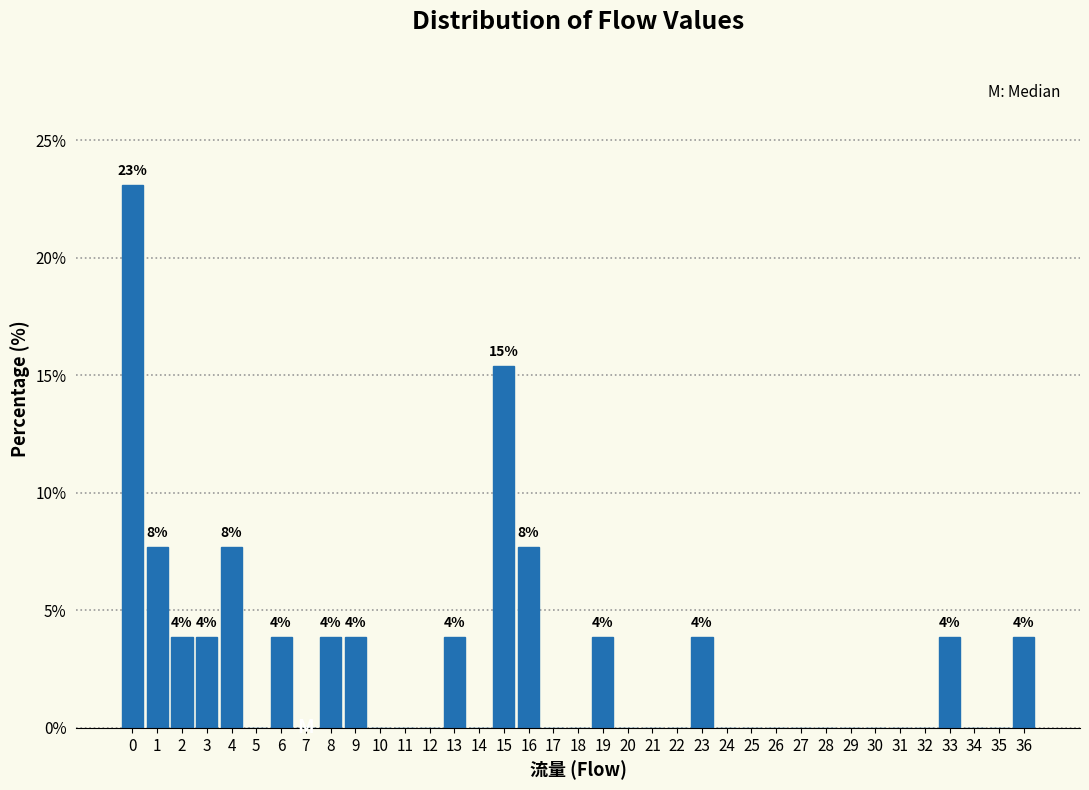

Which range on the x-axis has the tallest bar?

-0.5 to 0.5